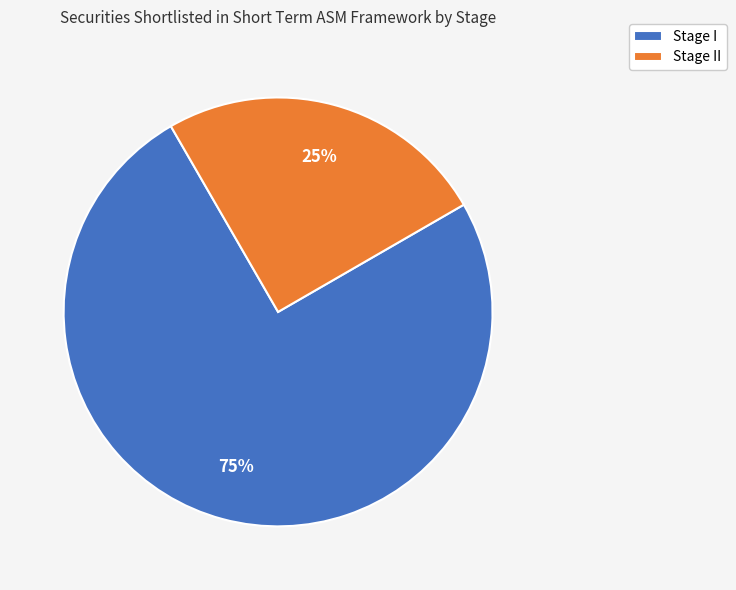

True or false: Stage I accounts for 75% of the total.

True